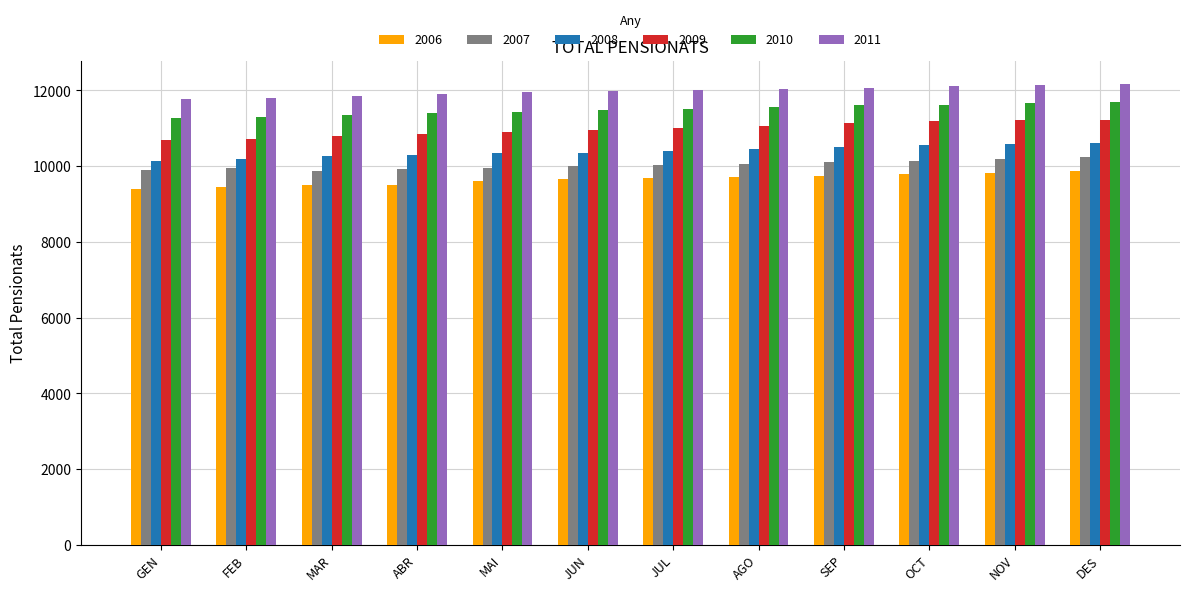

What is the sum of the 2011 values at ABR and MAR?

23765